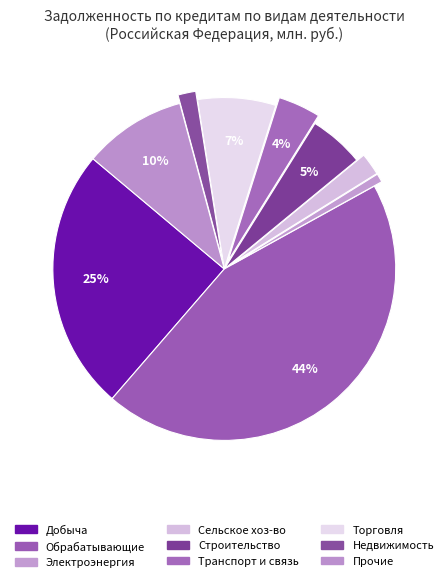

To the nearest percent, what is the average slice percentage?

11%